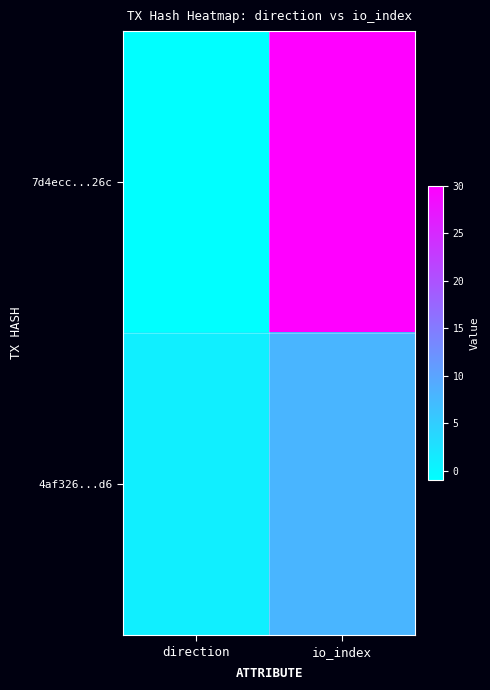

Rank the series at direction from lowest to highest value.

7d4ecc...26c, 4af326...d6